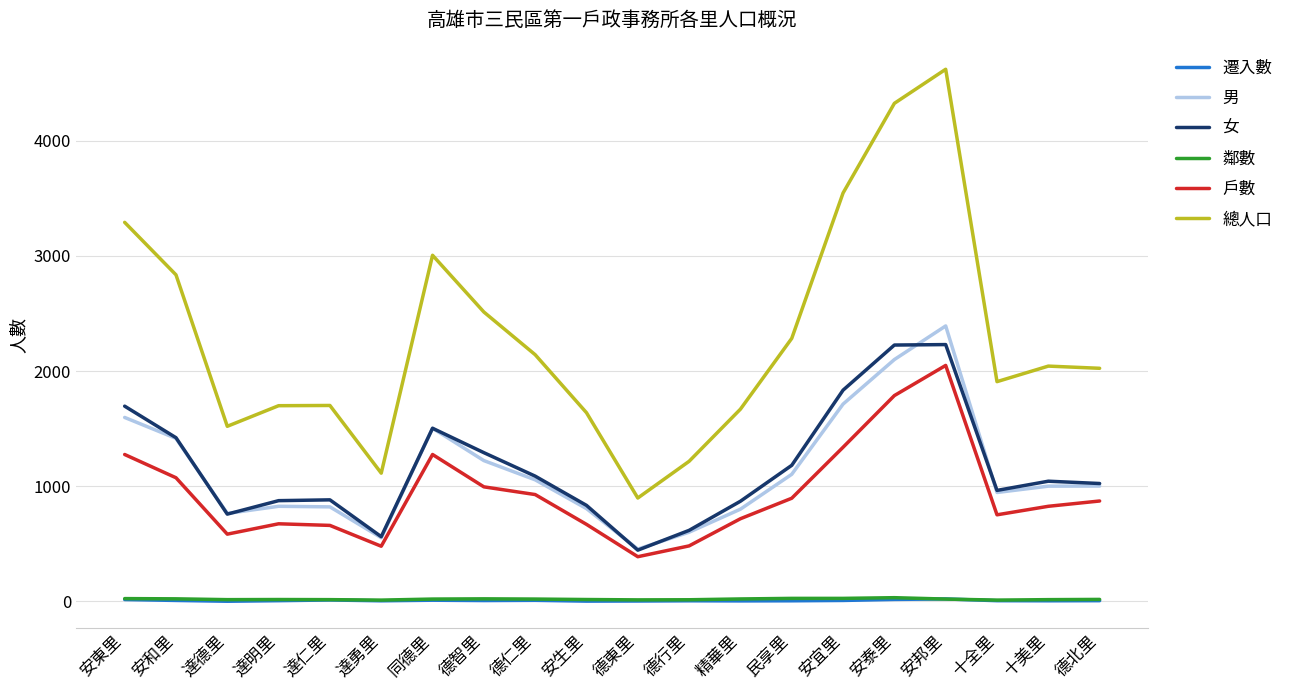

What is the maximum value for 總人口?

4622